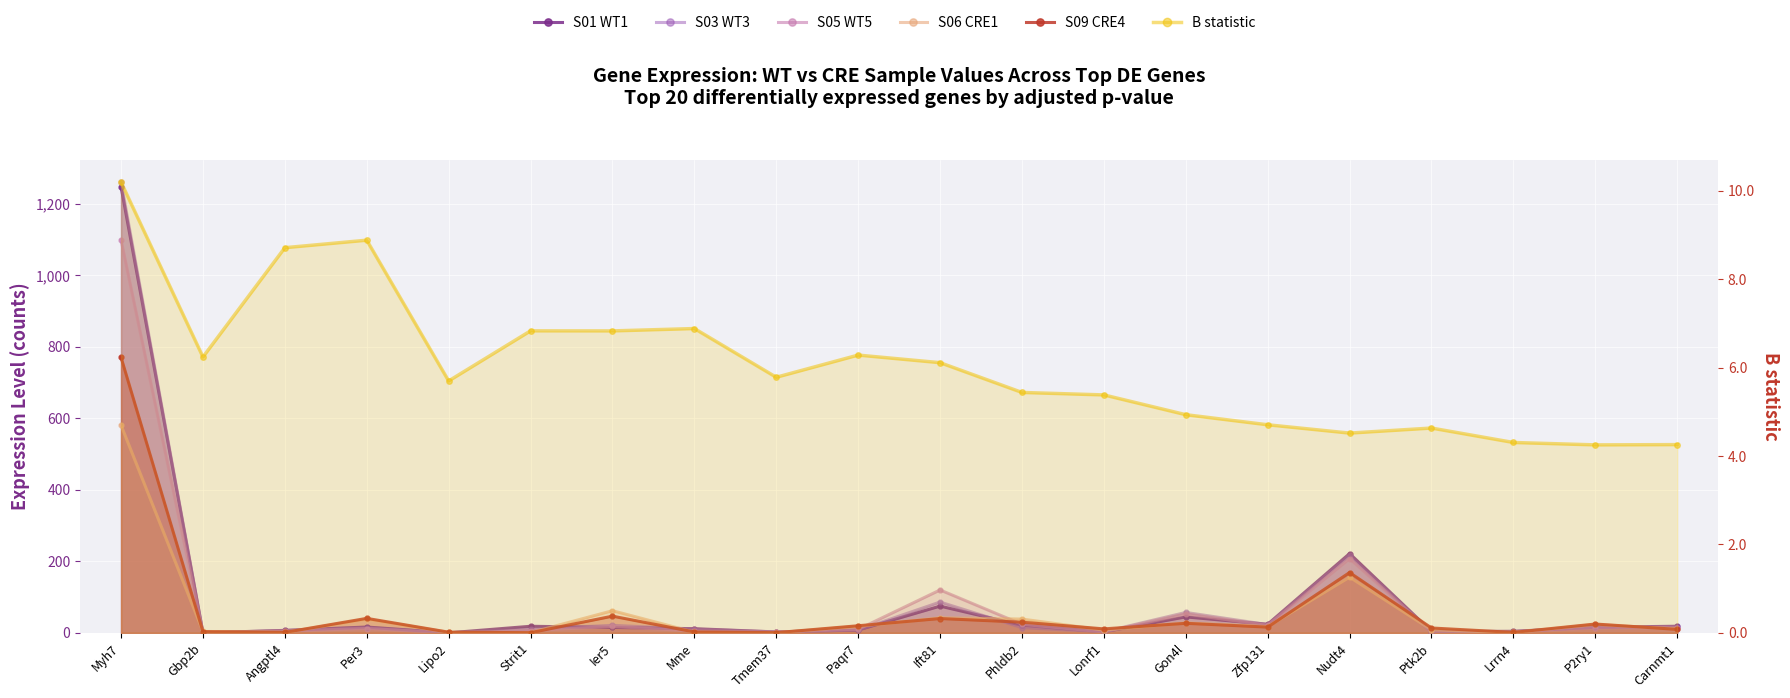

At which label does B first exceed 5?

Myh7